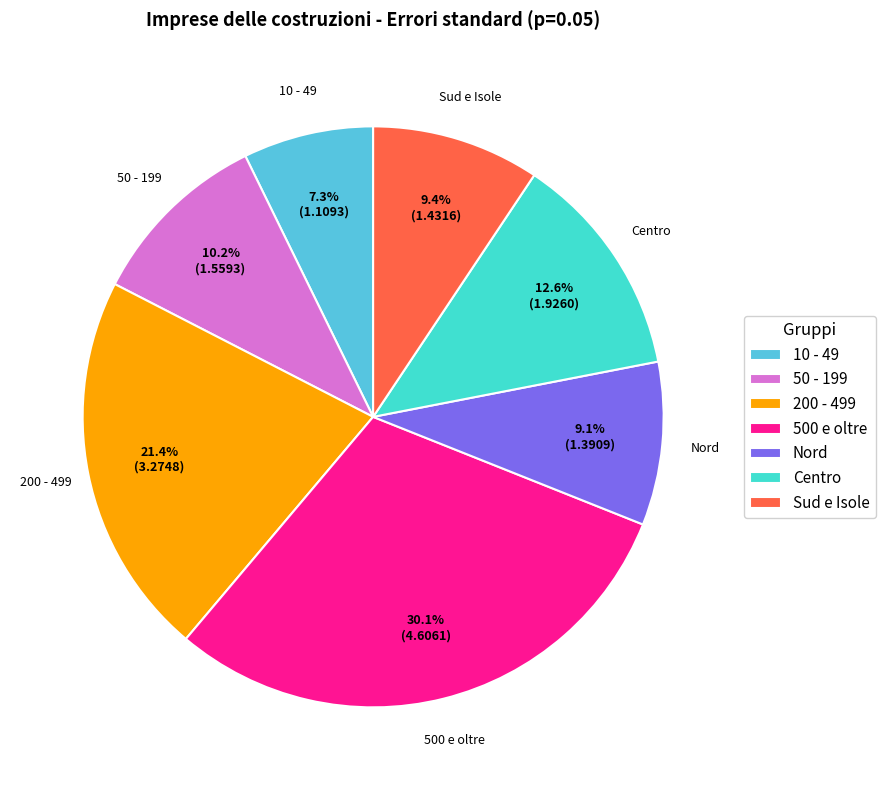

Is there a majority slice in this chart?

No